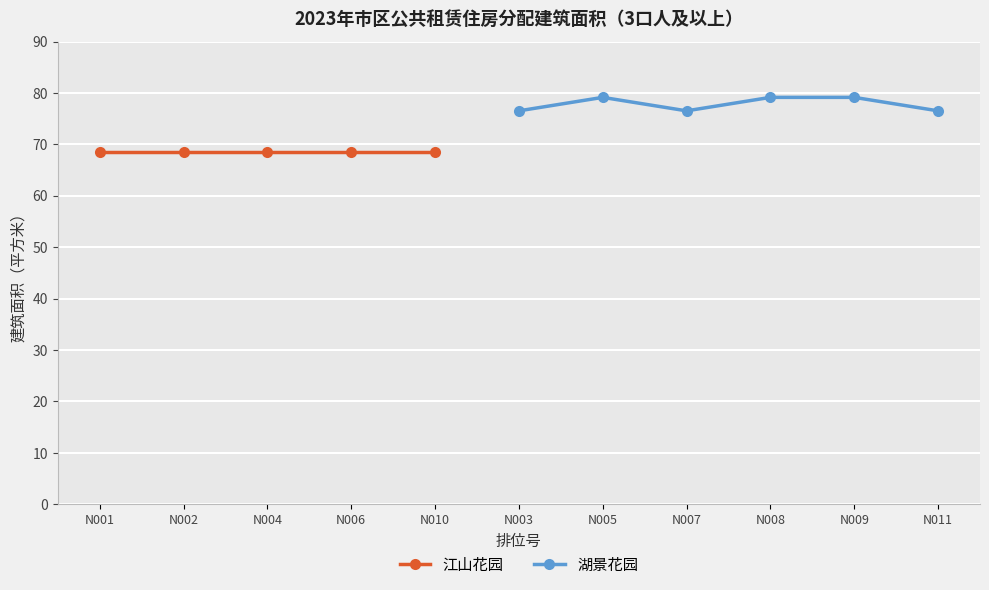

How many interior local valleys does the 湖景花园 series have?

1